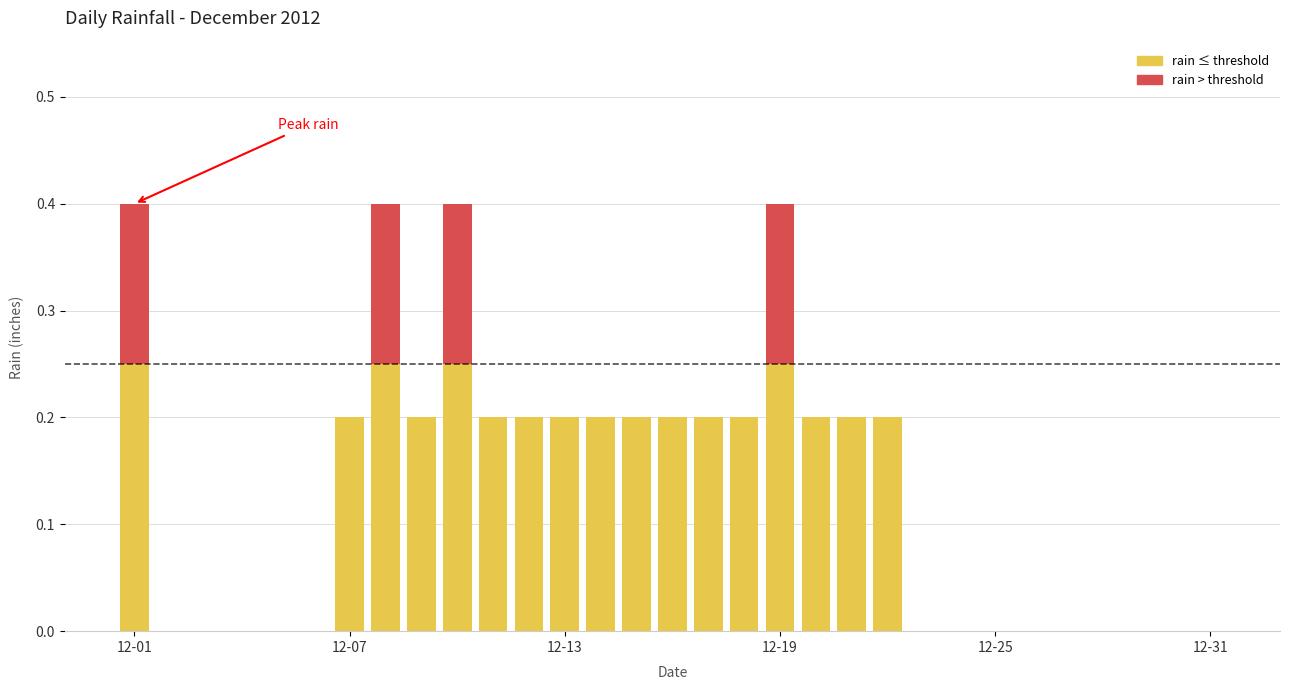

Count the number of data series in this chart.

2